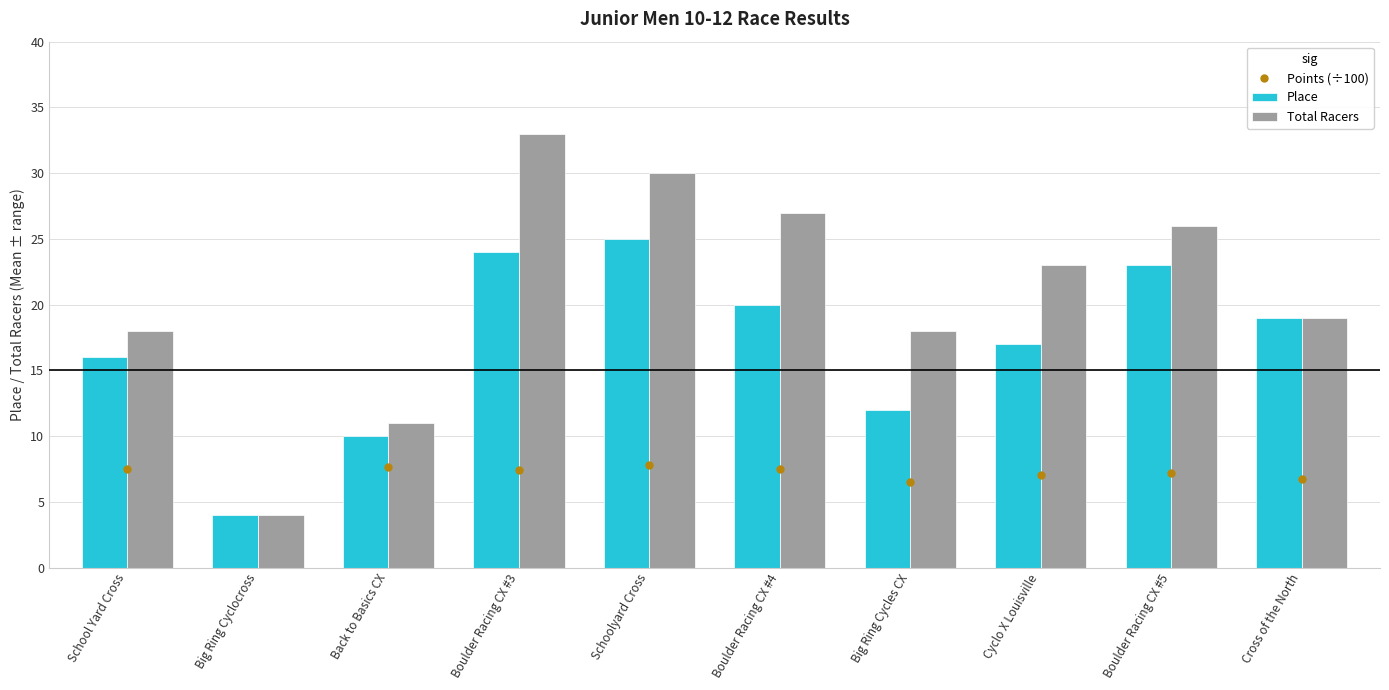

At which category is the sum across all series the highest?

Boulder Racing CX #3